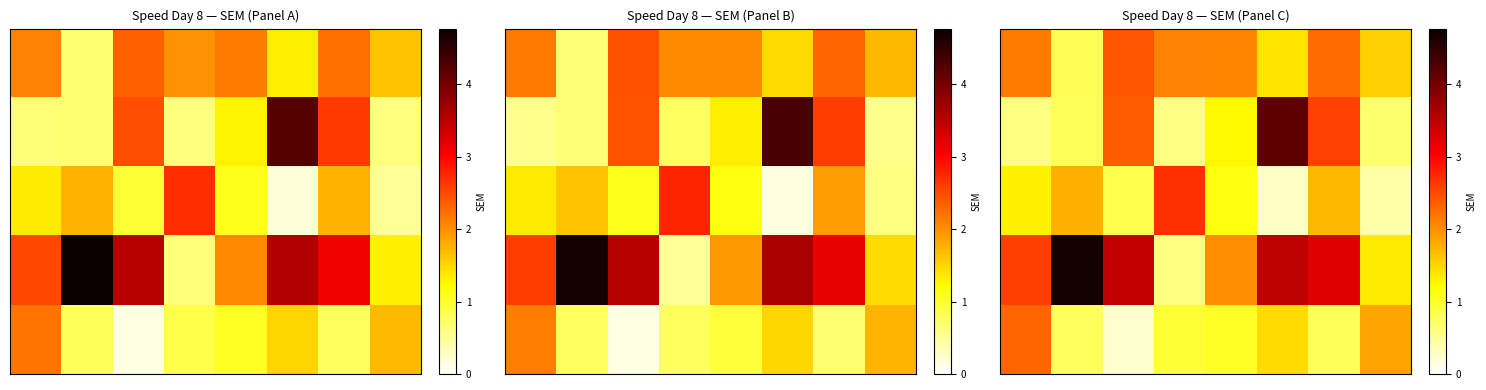

Which series has the widest spread of values?

row_3